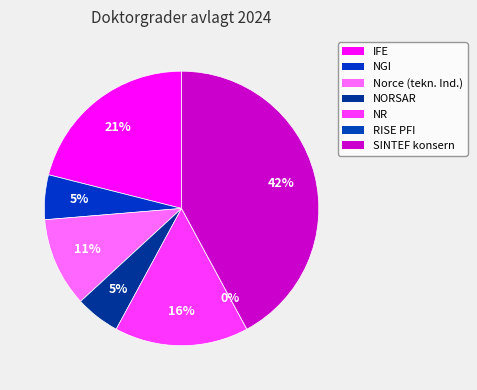

What percentage is the Norce (tekn. Ind.) slice, to the nearest percent?

11%